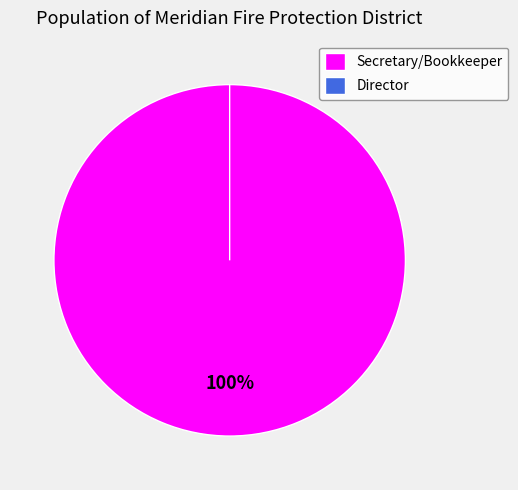

What is the largest slice in the pie chart?

Secretary/Bookkeeper